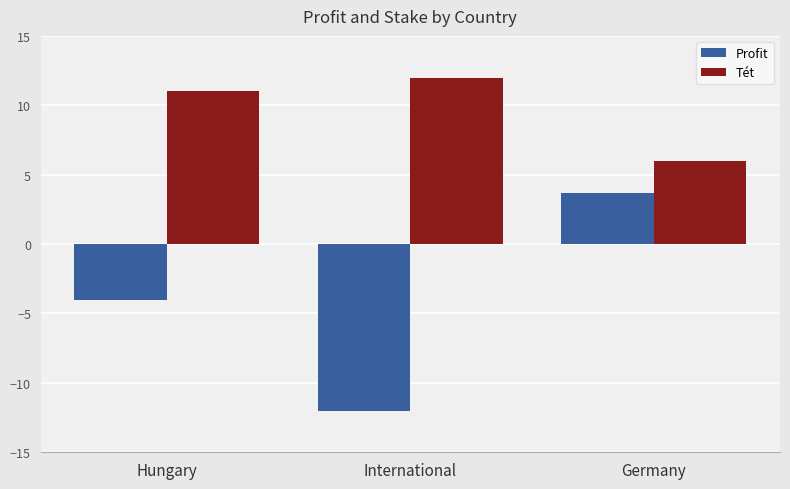

What are all the series names shown in the legend?

Profit, Tét